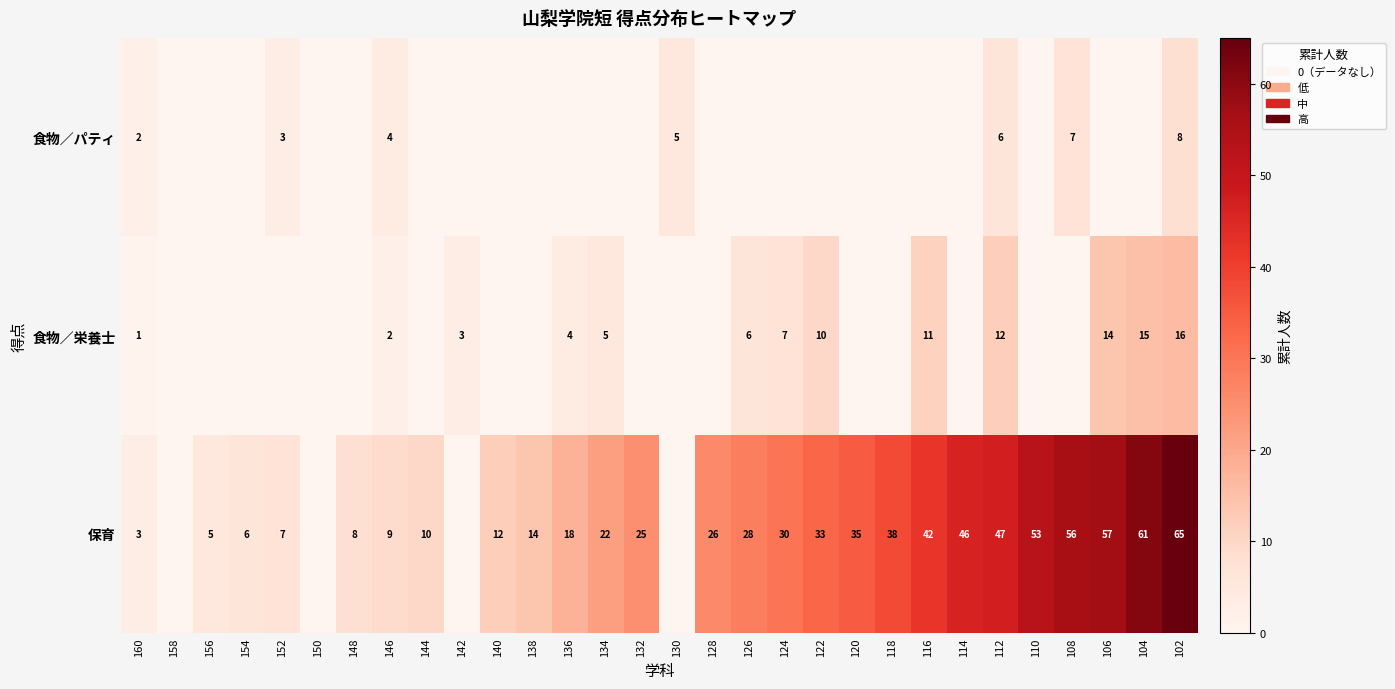

The 食物／栄養士 series shows 19 at 106. True or false?

False